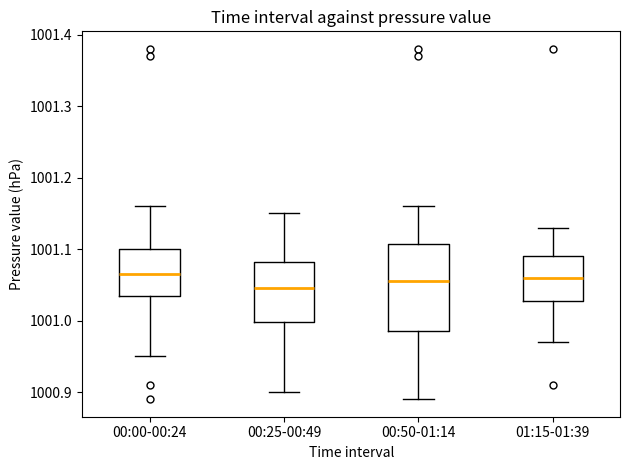

Reading left to right, transcribe this box plot: for each box, give where its median line is, the range the box spans, and where its two whiskers end, as read against the y-axis. The values are not printed on the chart, so give them approximately, as read against the axis.

00:00-00:24: median 1001.07, box 1001.04 to 1001.10, whiskers 1000.95 to 1001.16
00:25-00:49: median 1001.05, box 1001.00 to 1001.08, whiskers 1000.90 to 1001.15
00:50-01:14: median 1001.06, box 1000.99 to 1001.11, whiskers 1000.89 to 1001.16
01:15-01:39: median 1001.06, box 1001.03 to 1001.09, whiskers 1000.97 to 1001.13